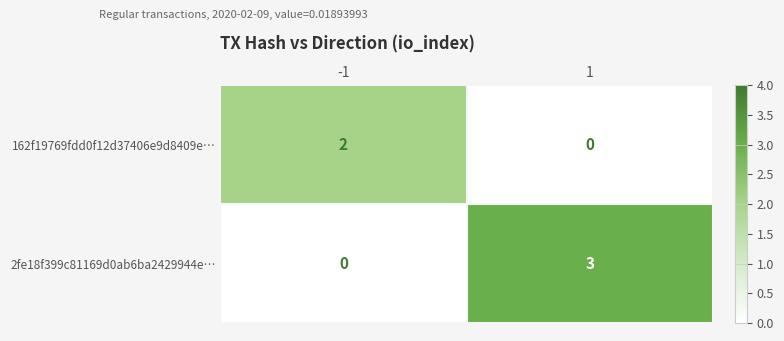

Which series has the largest total across all categories?

2fe18f399c81169d0ab6ba2429944e…